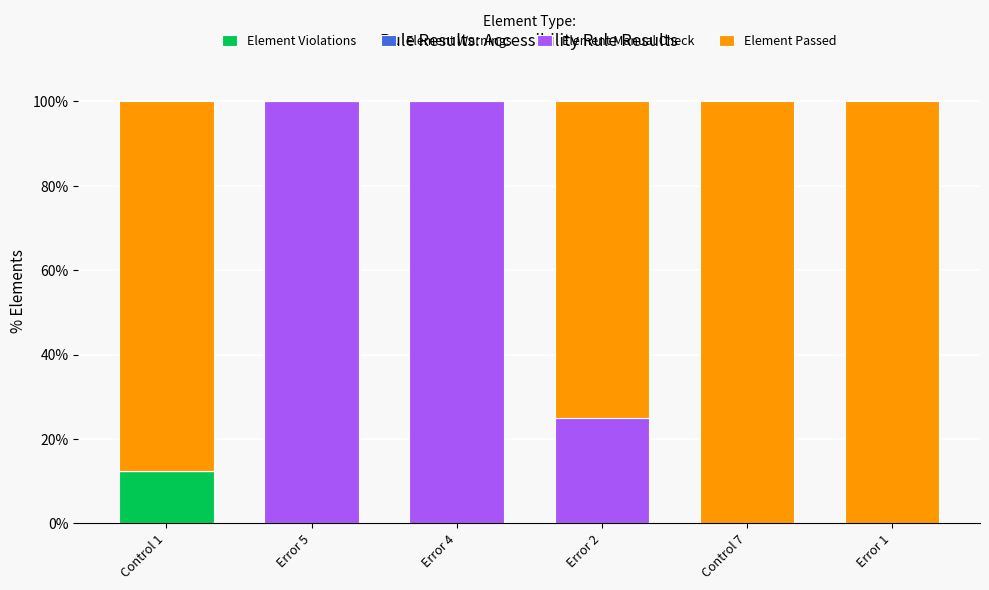

What is the maximum value for Element Violations?

12.5